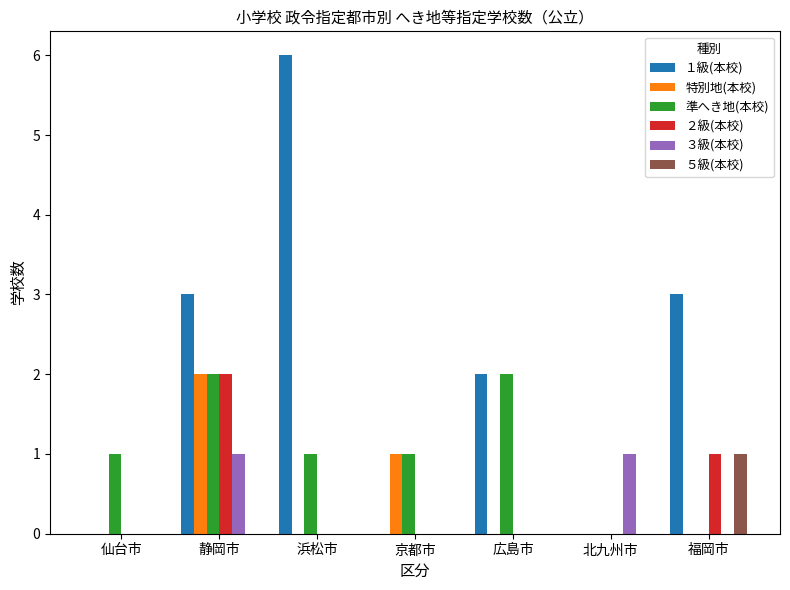

Which series has the largest total across all categories?

１級(本校)